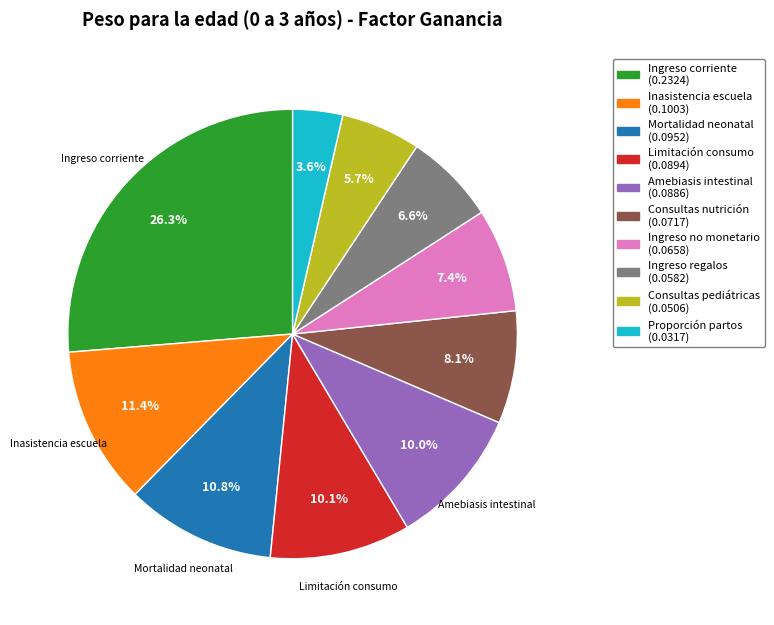

Is there any slice that represents more than half of the pie?

No